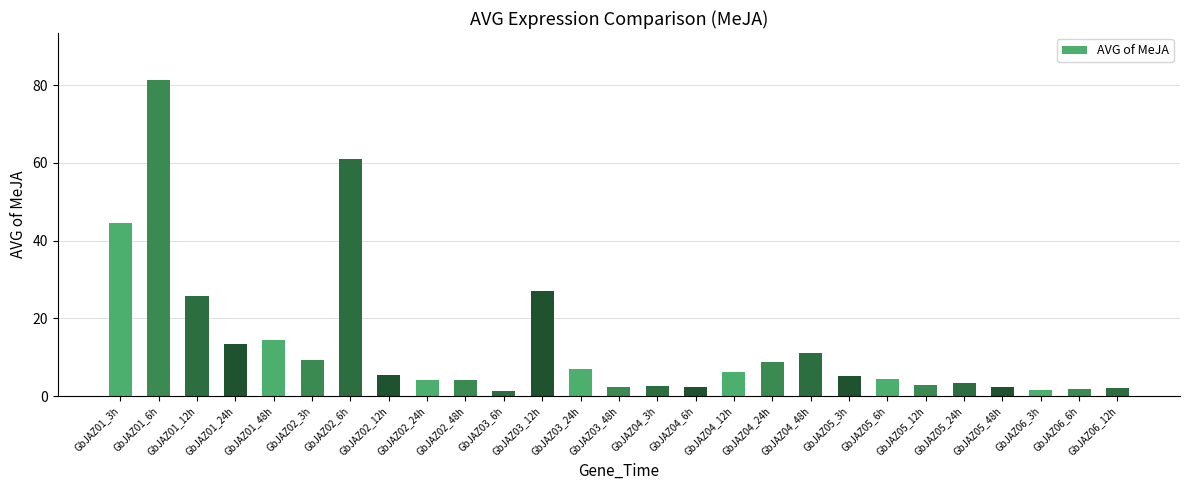

Which category has the highest value across all series?

GbJAZ01_6h